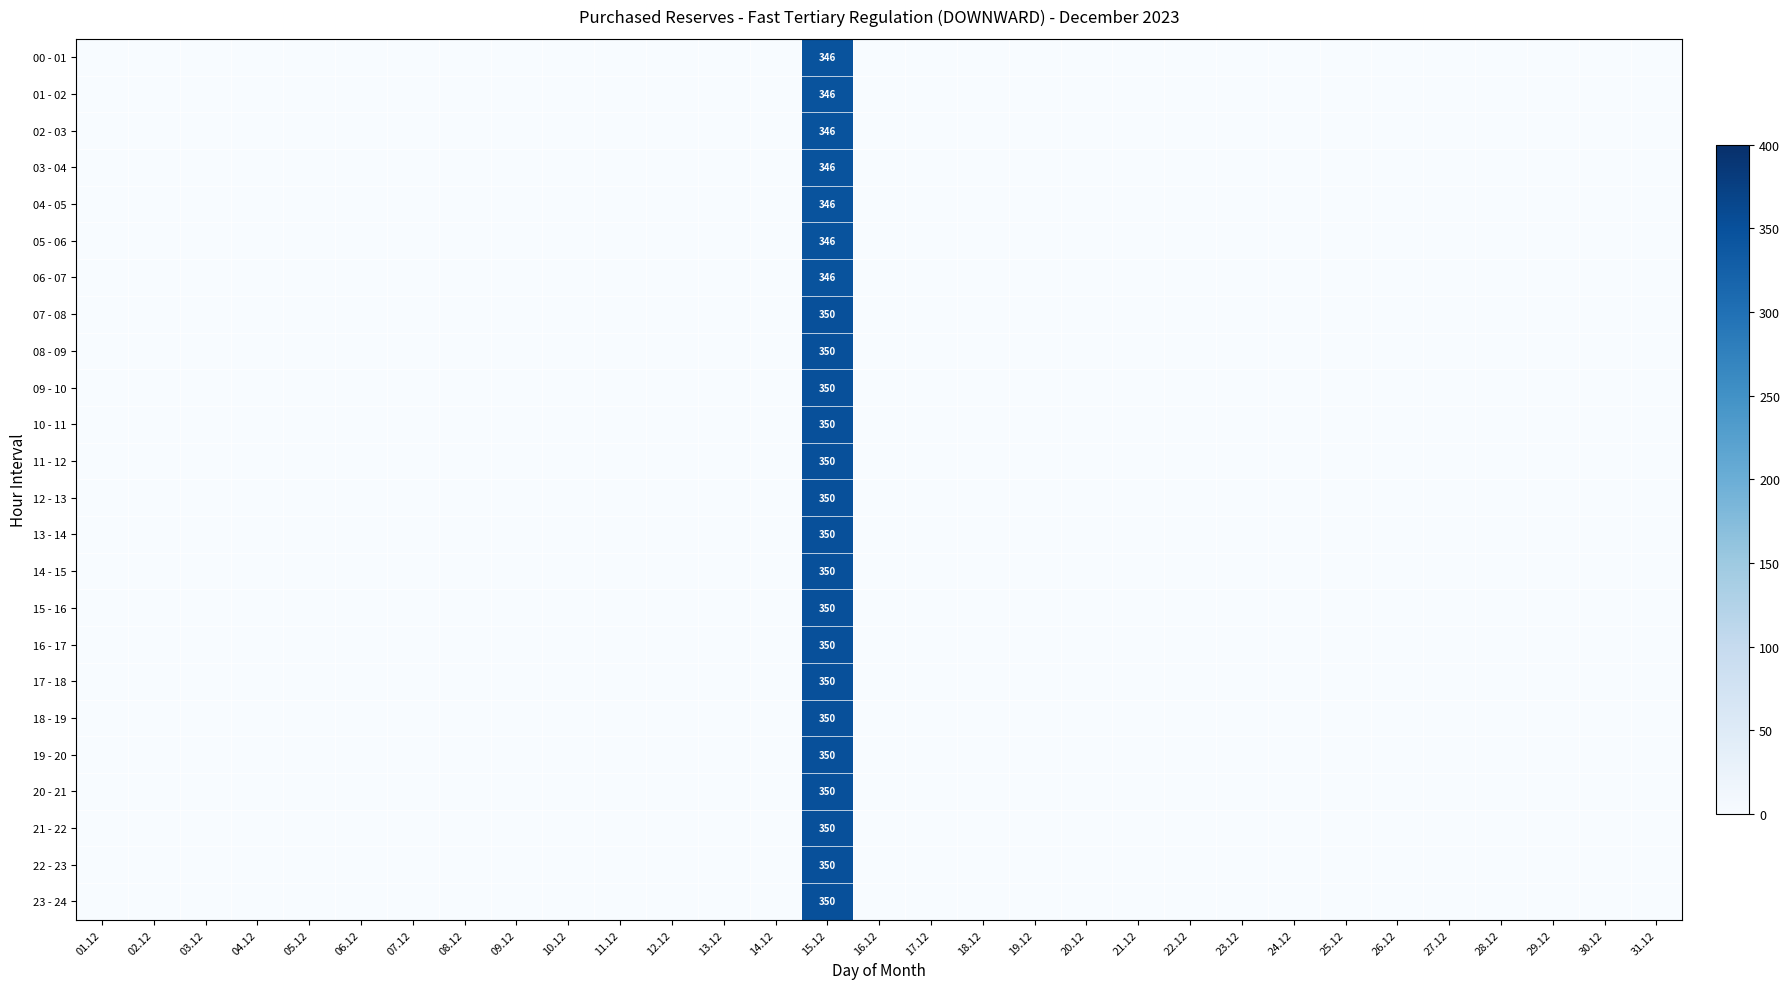

Which series has the widest spread of values?

07 - 08